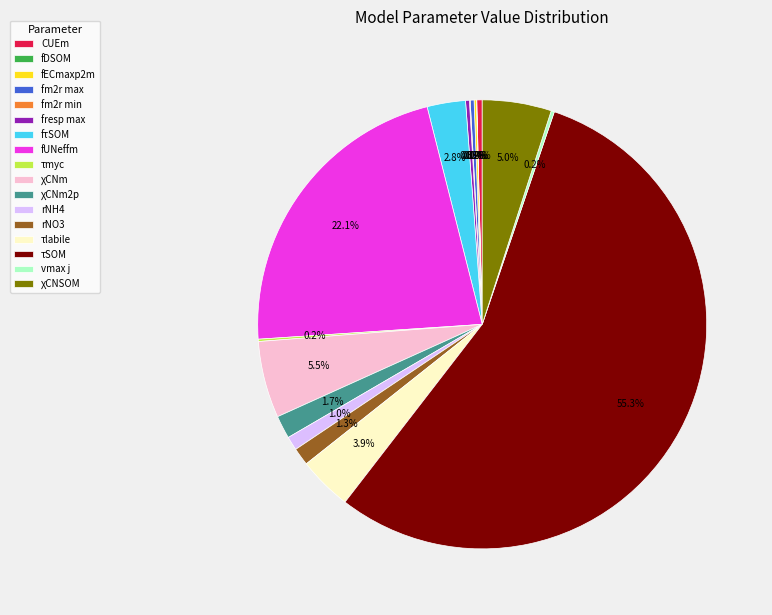

Is there a majority slice in this chart?

Yes